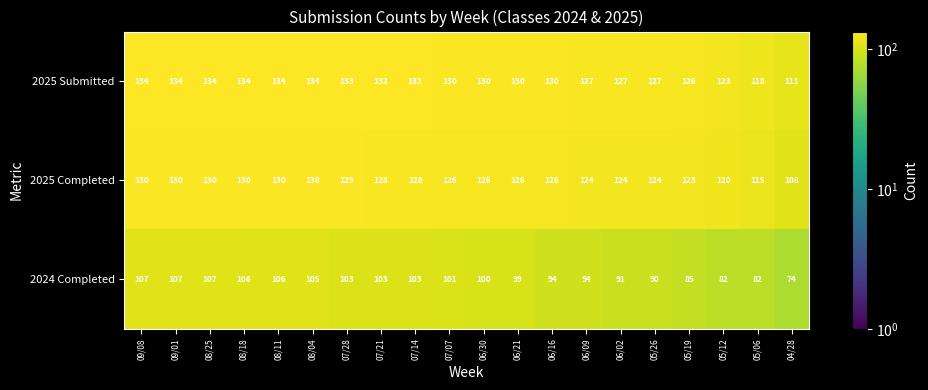

Count the number of data series in this chart.

3